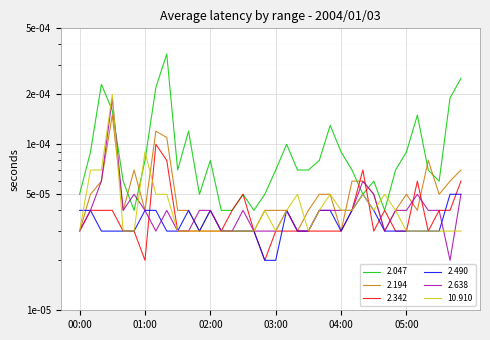

Reading left to right, extract all data points from this chart.

2.047: 00:00=0.0	00:10=0.0	00:20=0.0	00:30=0.0	00:40=0.0	00:50=0.0	01:00=0.0	01:10=0.0	01:20=0.0	01:30=0.0	01:40=0.0	01:50=0.0	02:00=0.0	02:10=0.0	02:20=0.0	02:30=0.0	02:40=0.0	02:50=0.0	03:00=0.0	03:10=0.0	03:20=0.0	03:30=0.0	03:40=0.0	03:50=0.0	04:00=0.0	04:10=0.0	04:20=0.0	04:30=0.0	04:40=0.0	04:50=0.0	05:00=0.0	05:10=0.0	05:20=0.0	05:30=0.0	05:40=0.0	05:50=0.0
2.194: 00:00=0.0	00:10=0.0	00:20=0.0	00:30=0.0	00:40=0.0	00:50=0.0	01:00=0.0	01:10=0.0	01:20=0.0	01:30=0.0	01:40=0.0	01:50=0.0	02:00=0.0	02:10=0.0	02:20=0.0	02:30=0.0	02:40=0.0	02:50=0.0	03:00=0.0	03:10=0.0	03:20=0.0	03:30=0.0	03:40=0.0	03:50=0.0	04:00=0.0	04:10=0.0	04:20=0.0	04:30=0.0	04:40=0.0	04:50=0.0	05:00=0.0	05:10=0.0	05:20=0.0	05:30=0.0	05:40=0.0	05:50=0.0
2.342: 00:00=0.0	00:10=0.0	00:20=0.0	00:30=0.0	00:40=0.0	00:50=0.0	01:00=0.0	01:10=0.0	01:20=0.0	01:30=0.0	01:40=0.0	01:50=0.0	02:00=0.0	02:10=0.0	02:20=0.0	02:30=0.0	02:40=0.0	02:50=0.0	03:00=0.0	03:10=0.0	03:20=0.0	03:30=0.0	03:40=0.0	03:50=0.0	04:00=0.0	04:10=0.0	04:20=0.0	04:30=0.0	04:40=0.0	04:50=0.0	05:00=0.0	05:10=0.0	05:20=0.0	05:30=0.0	05:40=0.0	05:50=0.0
2.490: 00:00=0.0	00:10=0.0	00:20=0.0	00:30=0.0	00:40=0.0	00:50=0.0	01:00=0.0	01:10=0.0	01:20=0.0	01:30=0.0	01:40=0.0	01:50=0.0	02:00=0.0	02:10=0.0	02:20=0.0	02:30=0.0	02:40=0.0	02:50=0.0	03:00=0.0	03:10=0.0	03:20=0.0	03:30=0.0	03:40=0.0	03:50=0.0	04:00=0.0	04:10=0.0	04:20=0.0	04:30=0.0	04:40=0.0	04:50=0.0	05:00=0.0	05:10=0.0	05:20=0.0	05:30=0.0	05:40=0.0	05:50=0.0
2.638: 00:00=0.0	00:10=0.0	00:20=0.0	00:30=0.0	00:40=0.0	00:50=0.0	01:00=0.0	01:10=0.0	01:20=0.0	01:30=0.0	01:40=0.0	01:50=0.0	02:00=0.0	02:10=0.0	02:20=0.0	02:30=0.0	02:40=0.0	02:50=0.0	03:00=0.0	03:10=0.0	03:20=0.0	03:30=0.0	03:40=0.0	03:50=0.0	04:00=0.0	04:10=0.0	04:20=0.0	04:30=0.0	04:40=0.0	04:50=0.0	05:00=0.0	05:10=0.0	05:20=0.0	05:30=0.0	05:40=0.0	05:50=0.0
10.910: 00:00=0.0	00:10=0.0	00:20=0.0	00:30=0.0	00:40=0.0	00:50=0.0	01:00=0.0	01:10=0.0	01:20=0.0	01:30=0.0	01:40=0.0	01:50=0.0	02:00=0.0	02:10=0.0	02:20=0.0	02:30=0.0	02:40=0.0	02:50=0.0	03:00=0.0	03:10=0.0	03:20=0.0	03:30=0.0	03:40=0.0	03:50=0.0	04:00=0.0	04:10=0.0	04:20=0.0	04:30=0.0	04:40=0.0	04:50=0.0	05:00=0.0	05:10=0.0	05:20=0.0	05:30=0.0	05:40=0.0	05:50=0.0